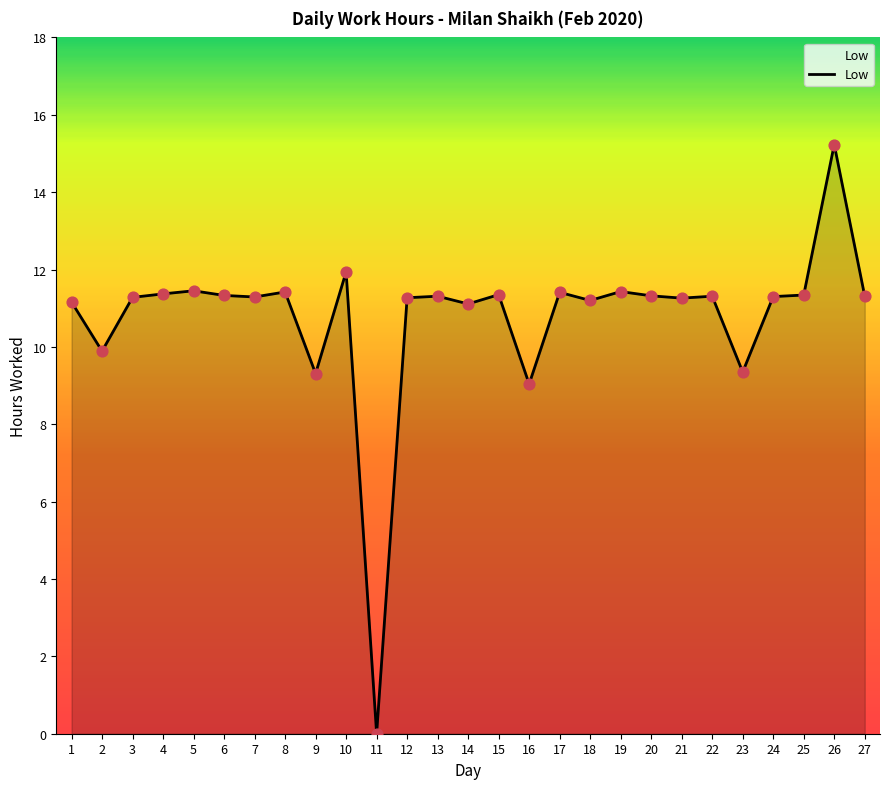

Which has a higher value, 2 or 18?

18